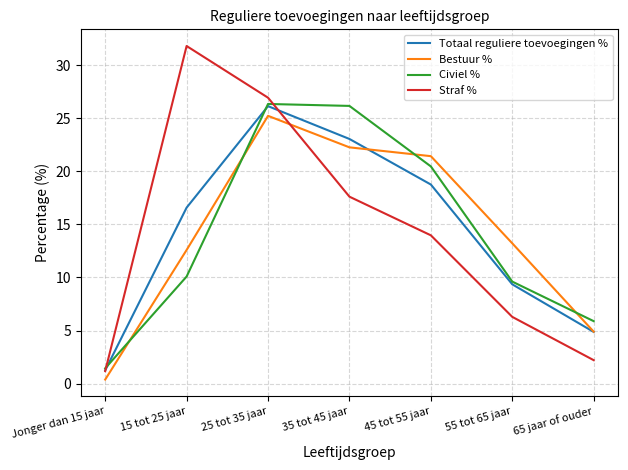

True or false: Straf % has a value of 26.9 at 25 tot 35 jaar.

True